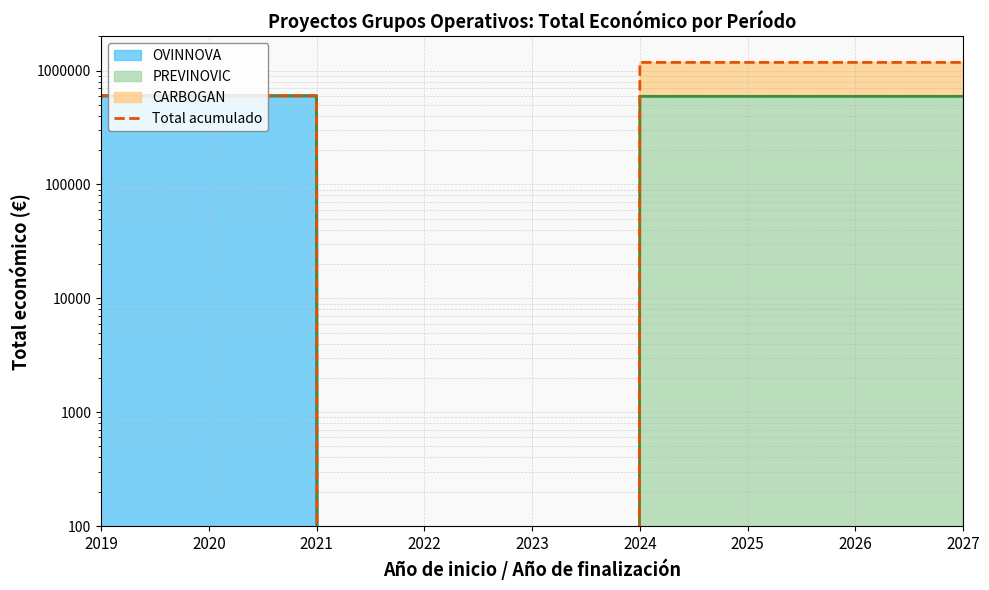

The chart shows a value of 781325 at 2021. True or false?

False